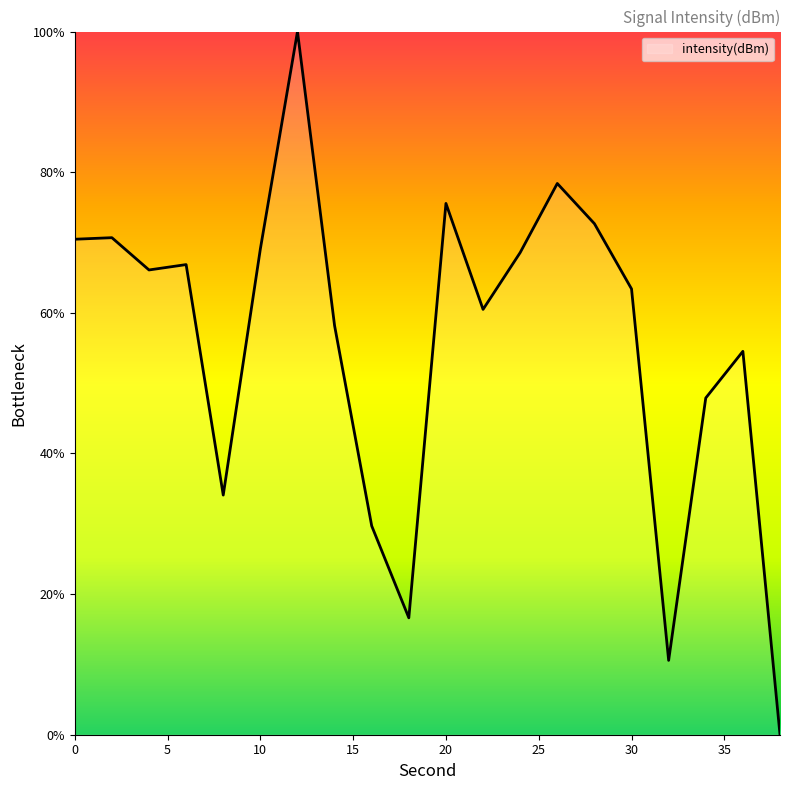

Does the chart have visible grid lines?

No